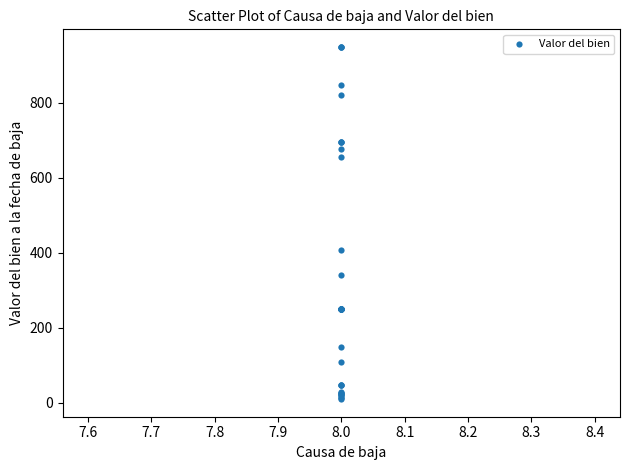

What Y value in the scatter plot is closest to 479?

406.4